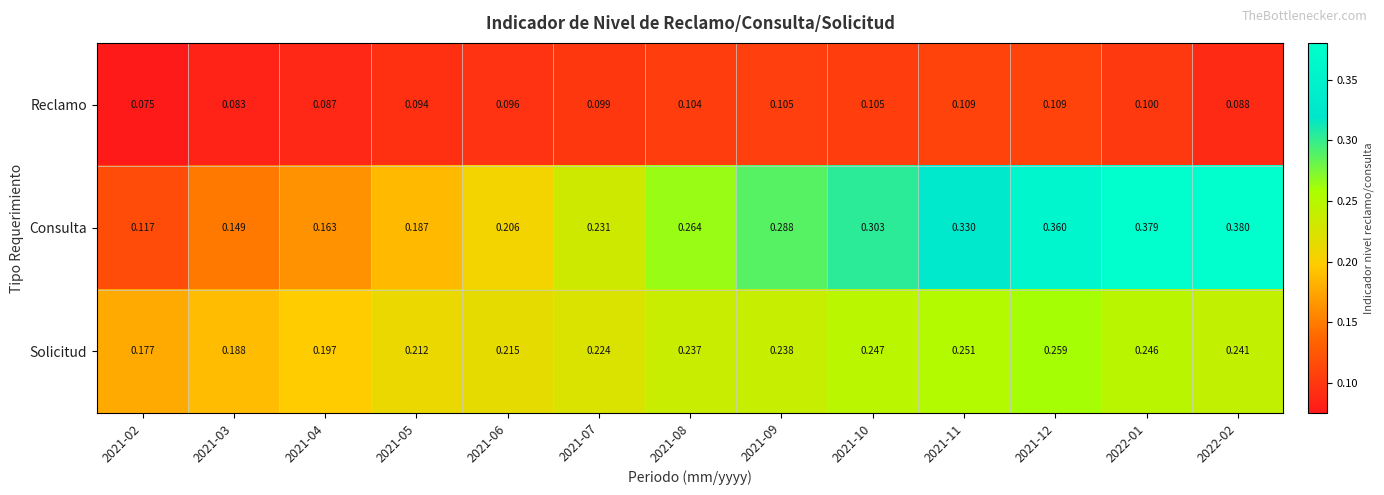

Which series changed the most between 2021-05 and 2021-11?

Consulta